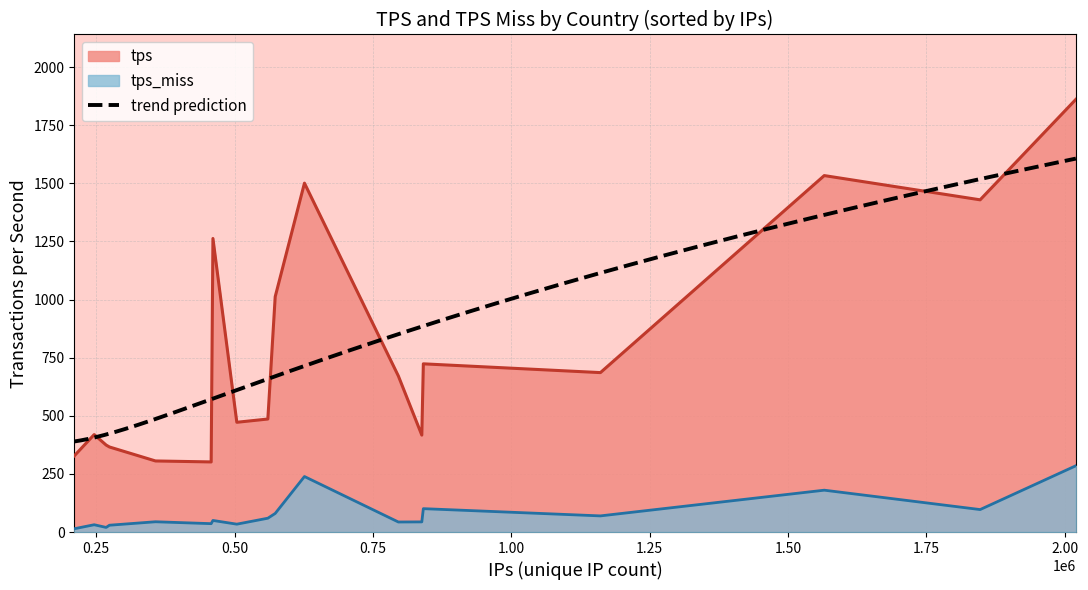

Rank the categories by tps_miss value from lowest to highest.

AR, ID, UA, MX, ES, JP, BR, IR, CA, NL, IN, IT, PL, FR, GB, DE, RU, US